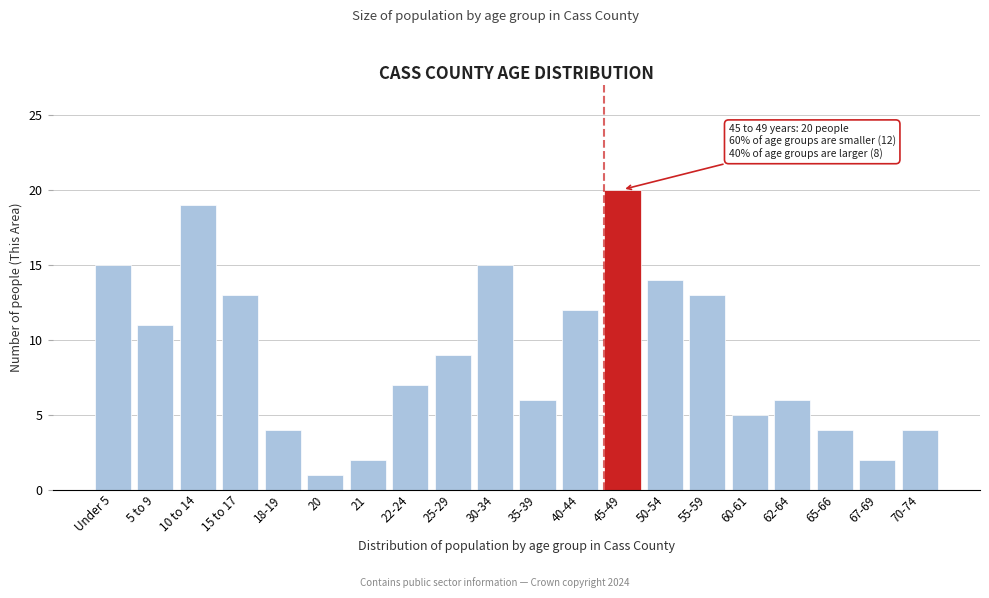

Reading left to right, extract all data points from this chart.

15	11	19	13	4	1	2	7	9	15	6	12	20	14	13	5	6	4	2	4